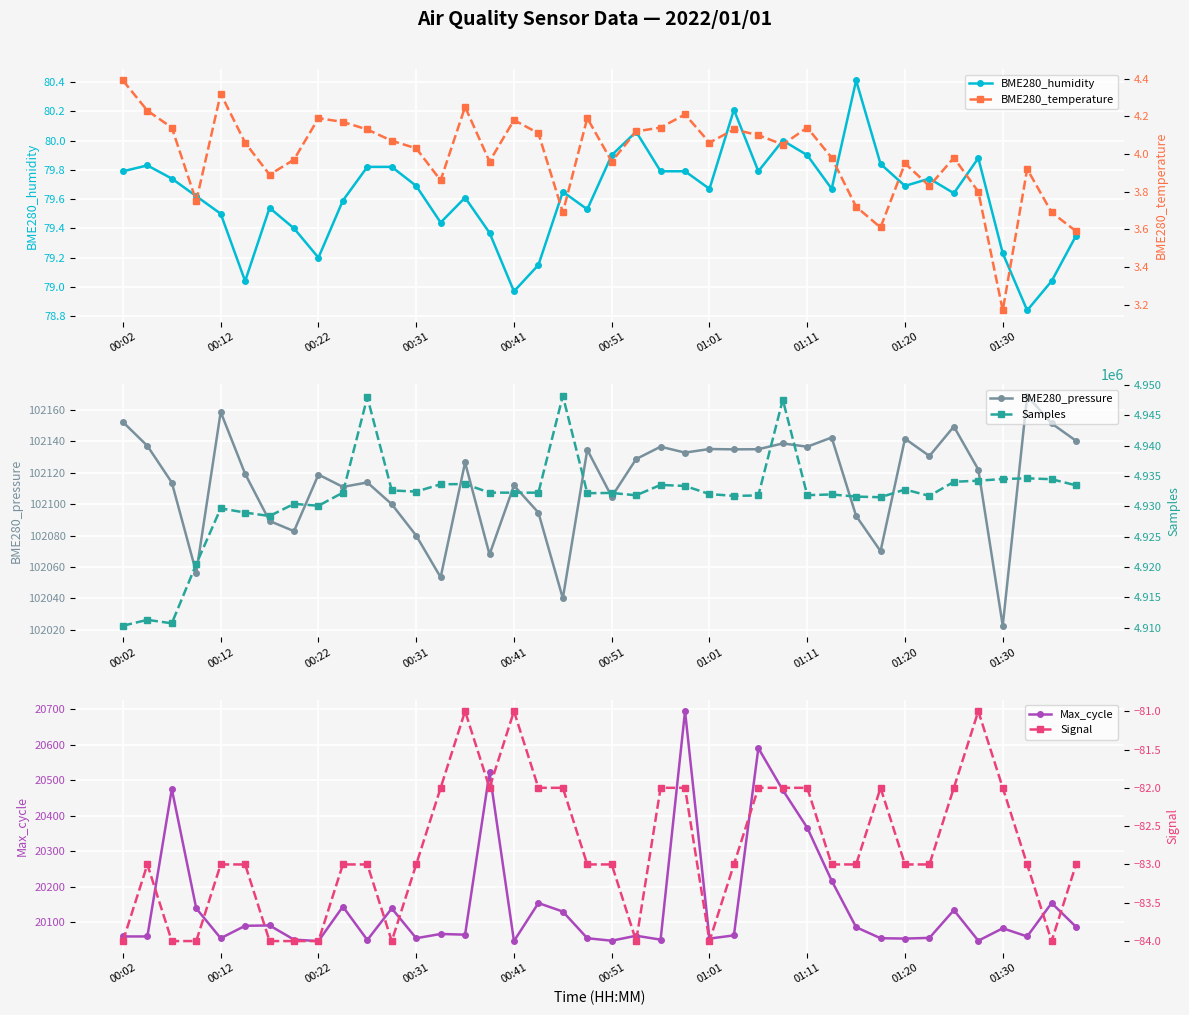

True or false: Max_cycle has a value of 20048.0 at 35.

True